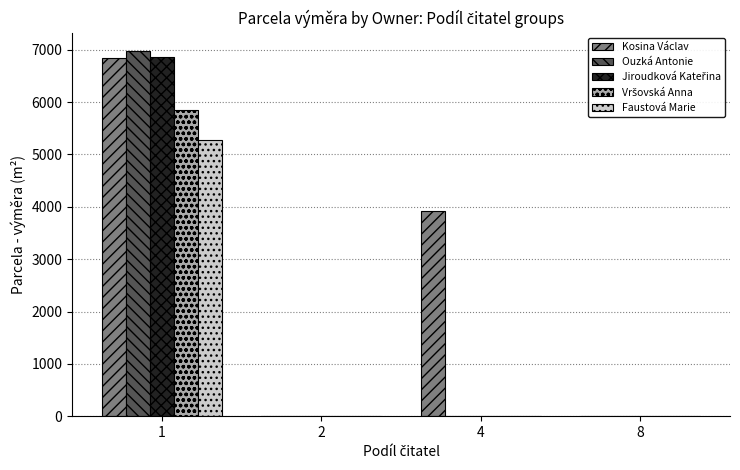

What is the highest value of the Ouzká Antonie series?

6978